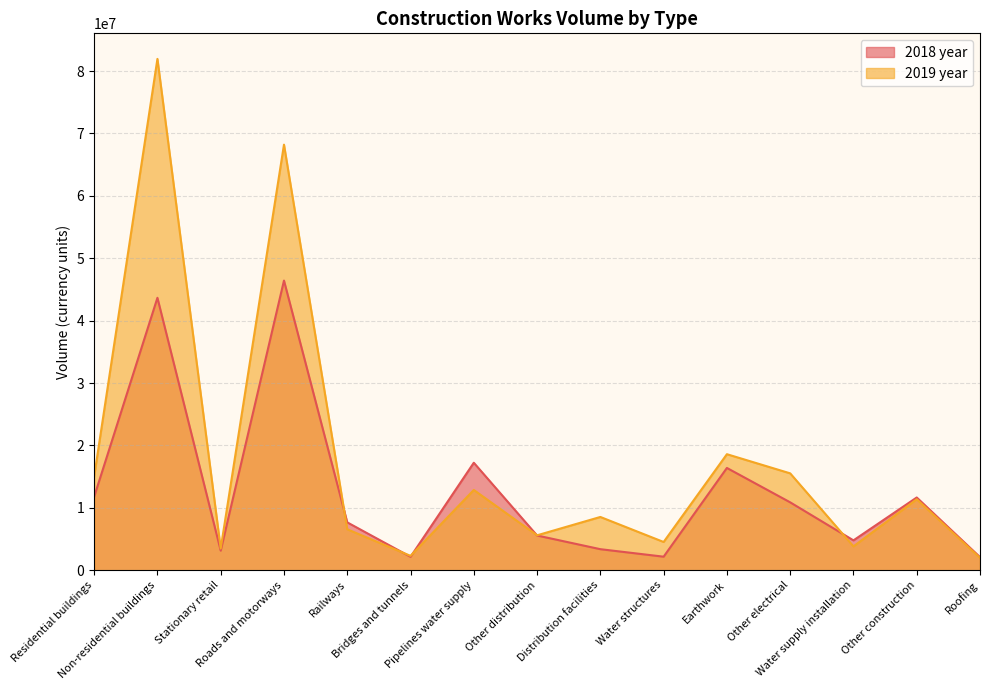

List the series in order of their overall mean, highest first.

2019 year, 2018 year